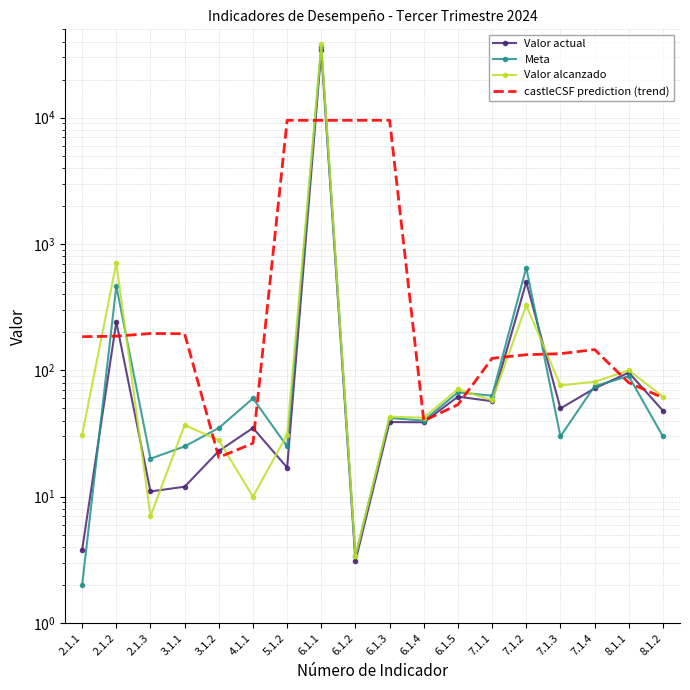

How many distinct data groups are displayed?

4